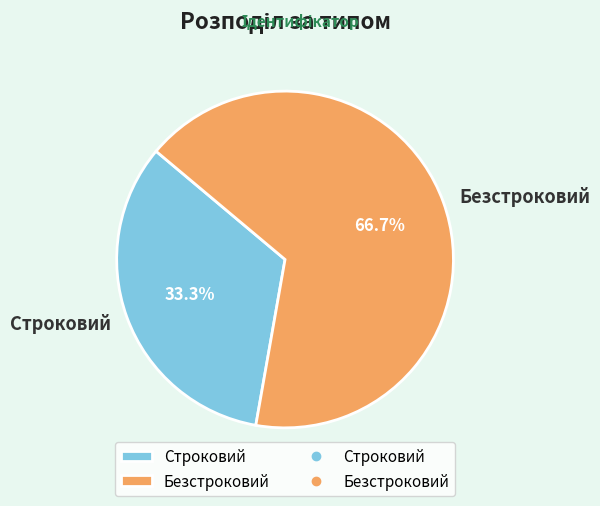

Count the number of slices in the pie.

2